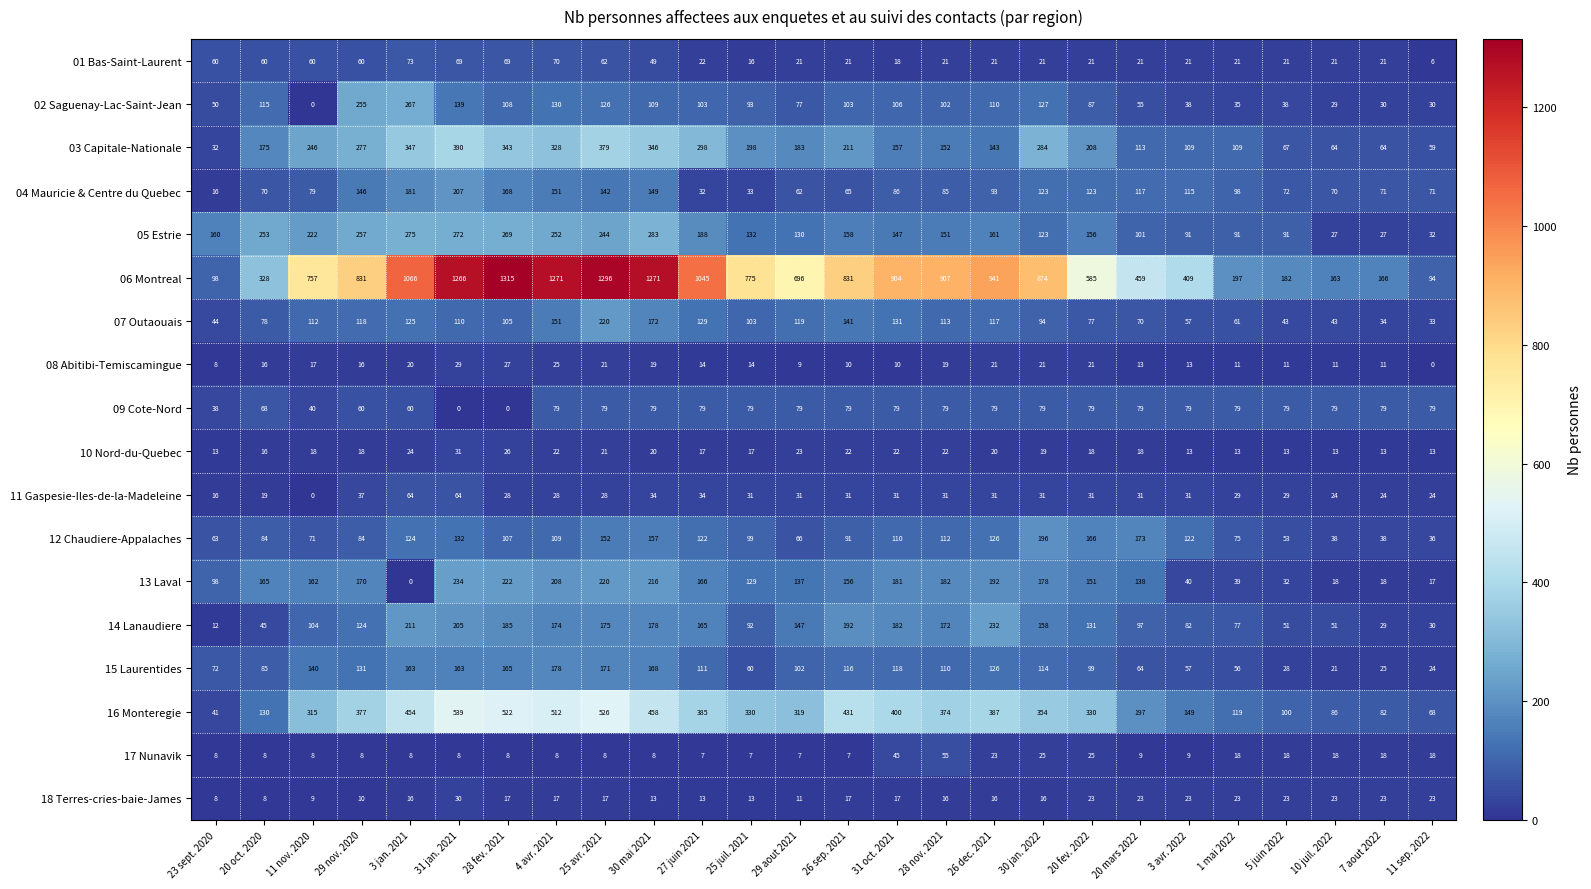

What is the total value across all series at 31 oct. 2021?

2744